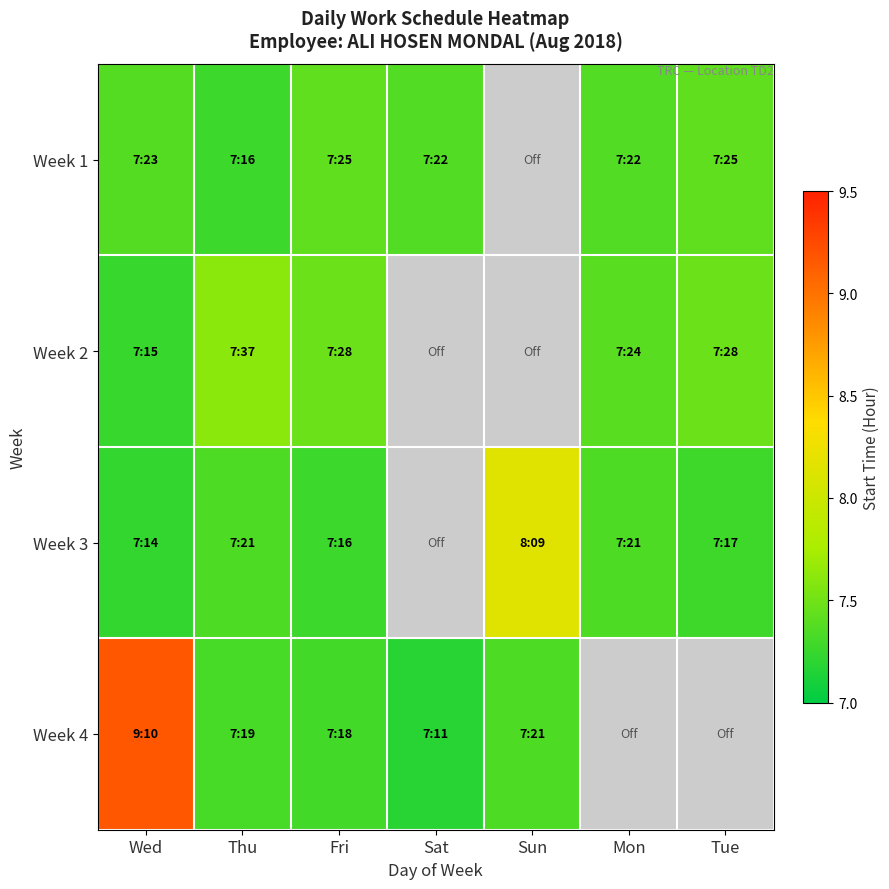

What value does the Week 4 series have at Sun?

7.3